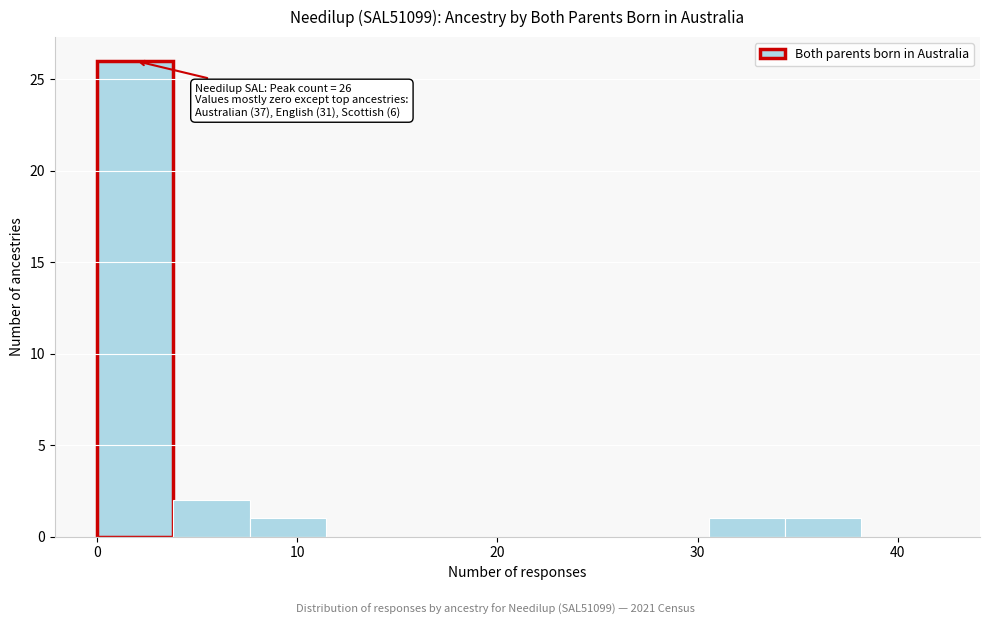

Around what value on the x-axis is the tallest bar? Give the approximate position of its centre, as read against the axis.

2